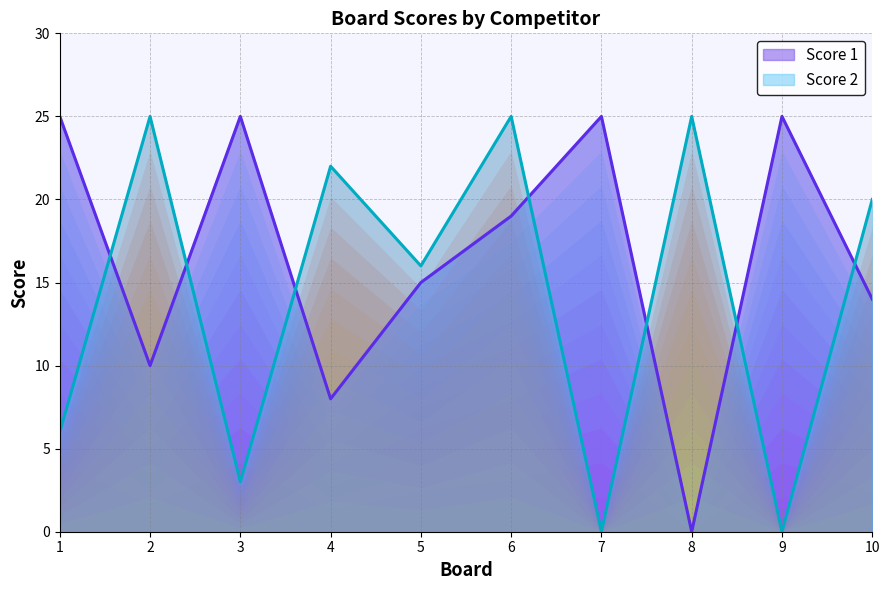

How many series are shown in this chart?

2